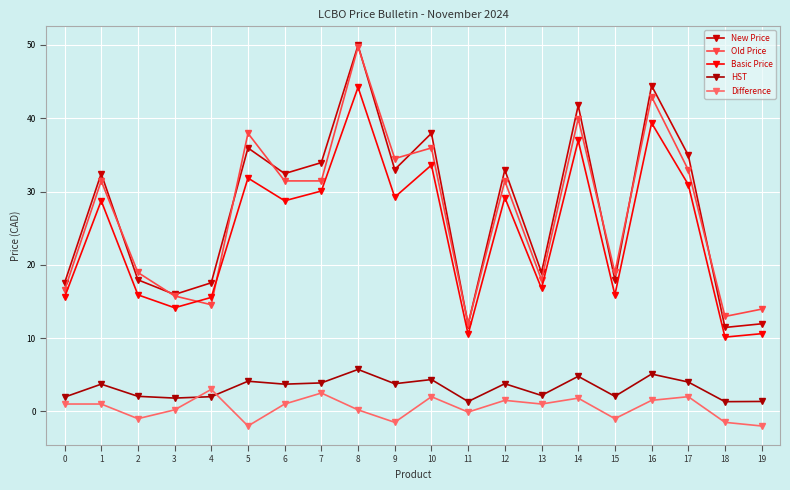

Count the number of data series in this chart.

5